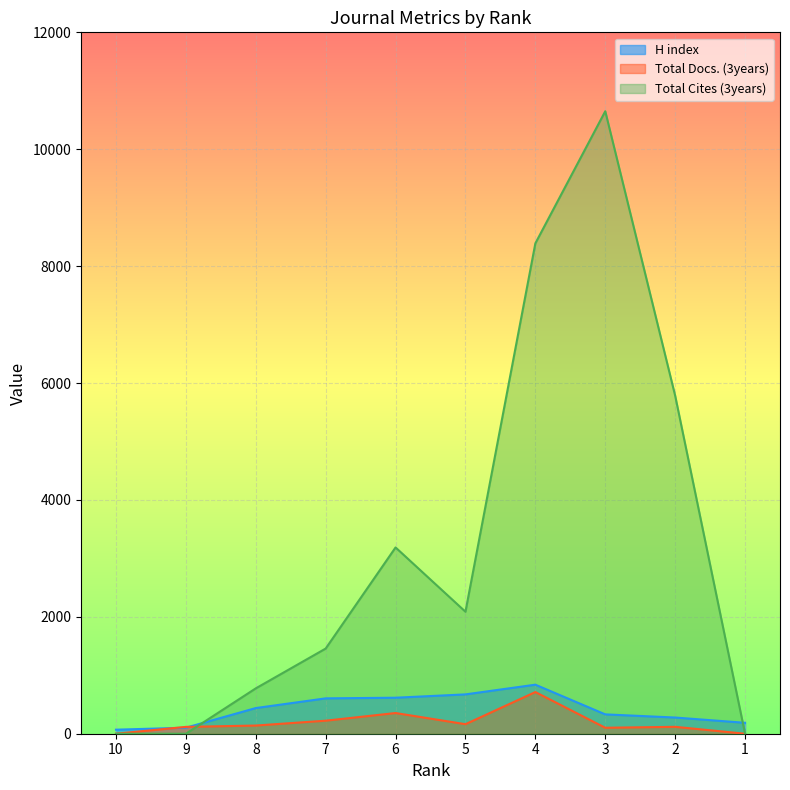

How many times do H index and Total Cites (3years) cross each other?

2